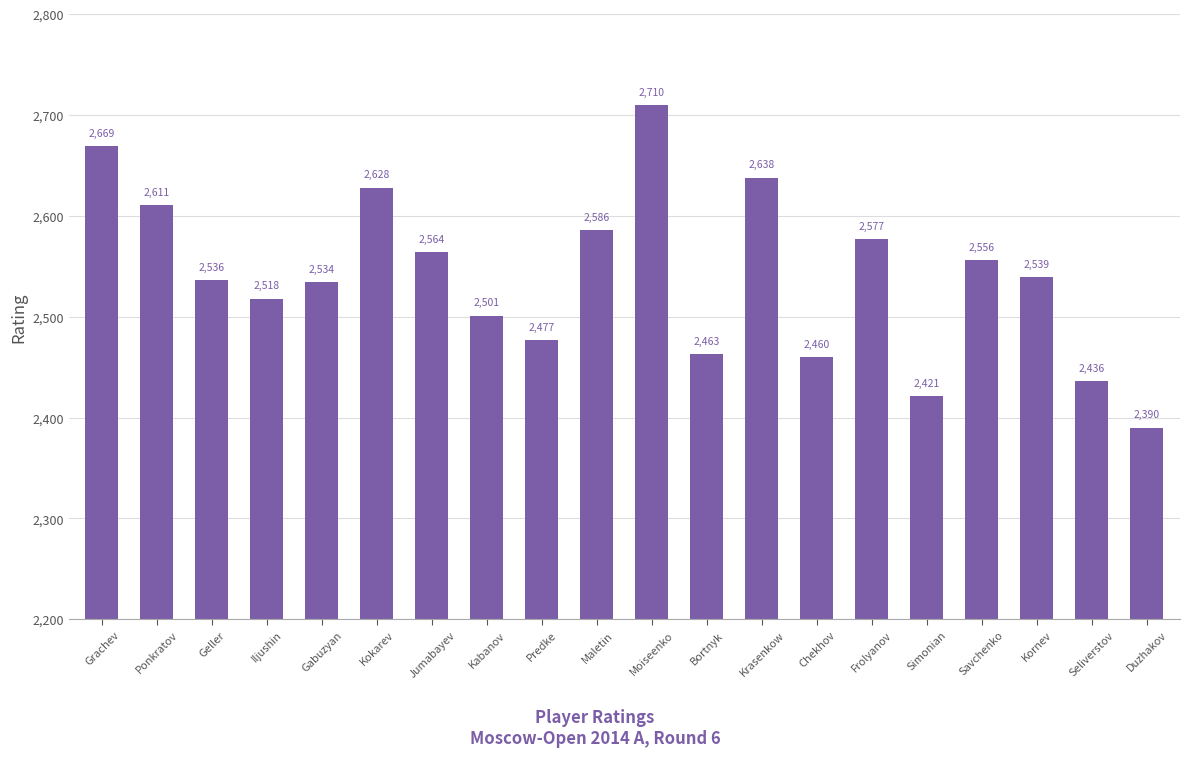

What is the difference between the maximum and minimum values?

320